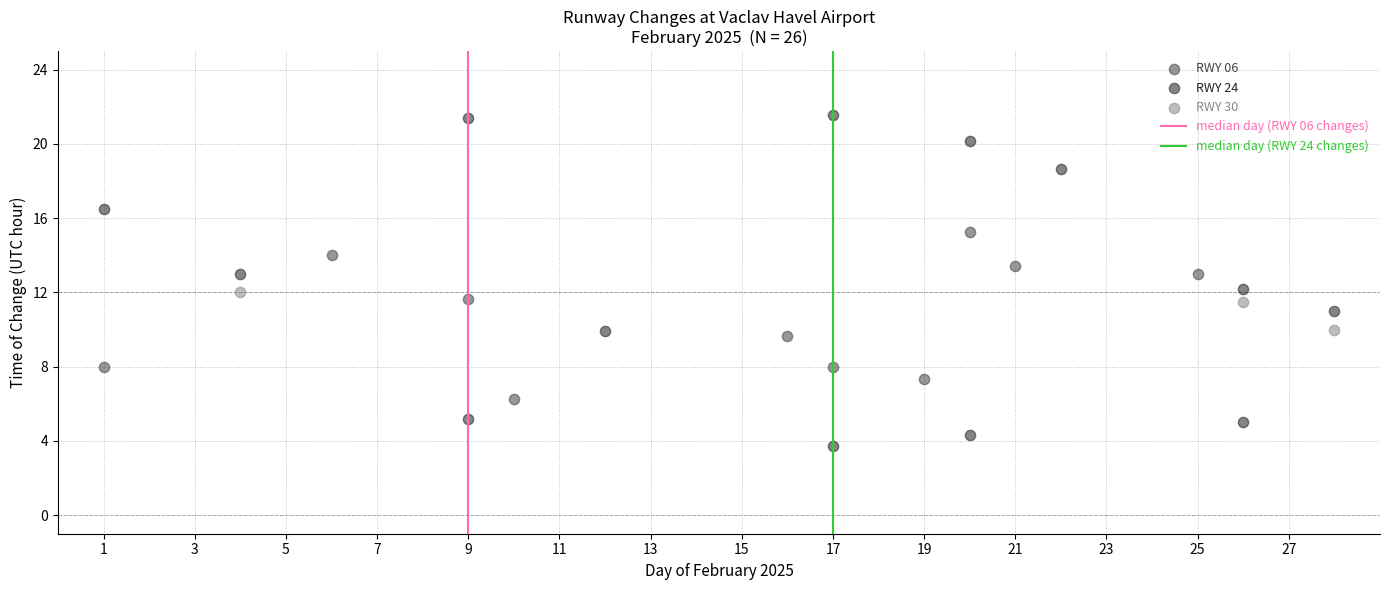

Which series has the widest spread of Y values?

RWY 24